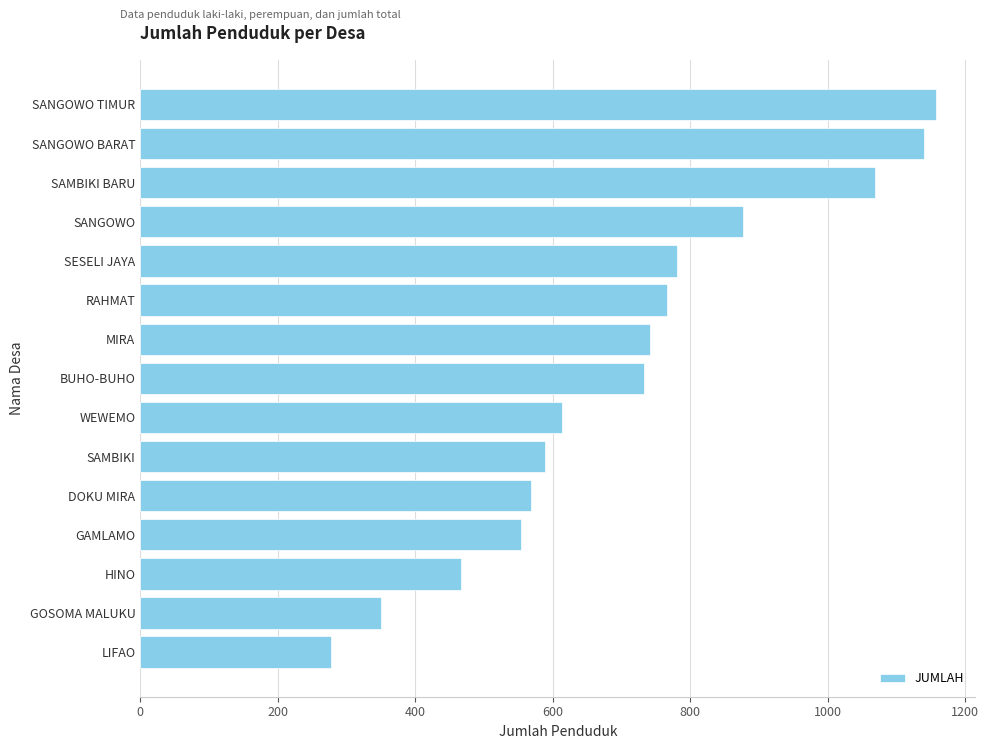

At which label is the value closest to 717?

BUHO-BUHO